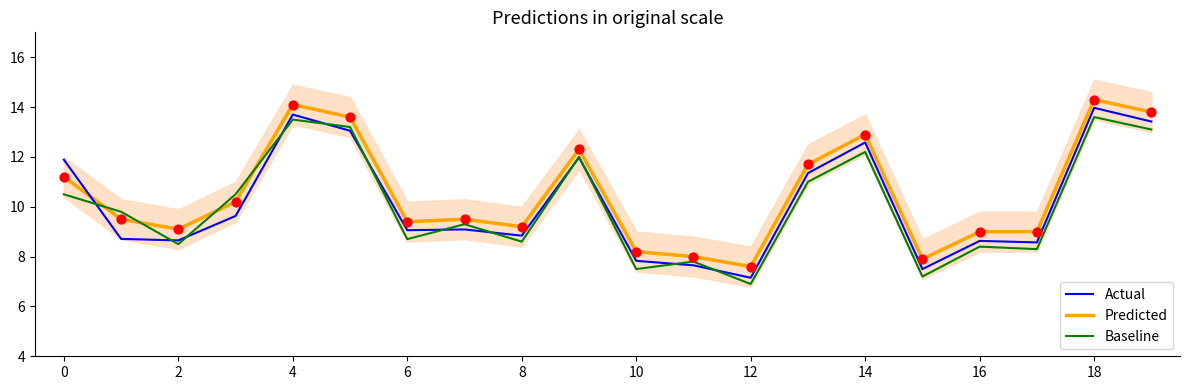

At which category is the sum across all series the highest?

18